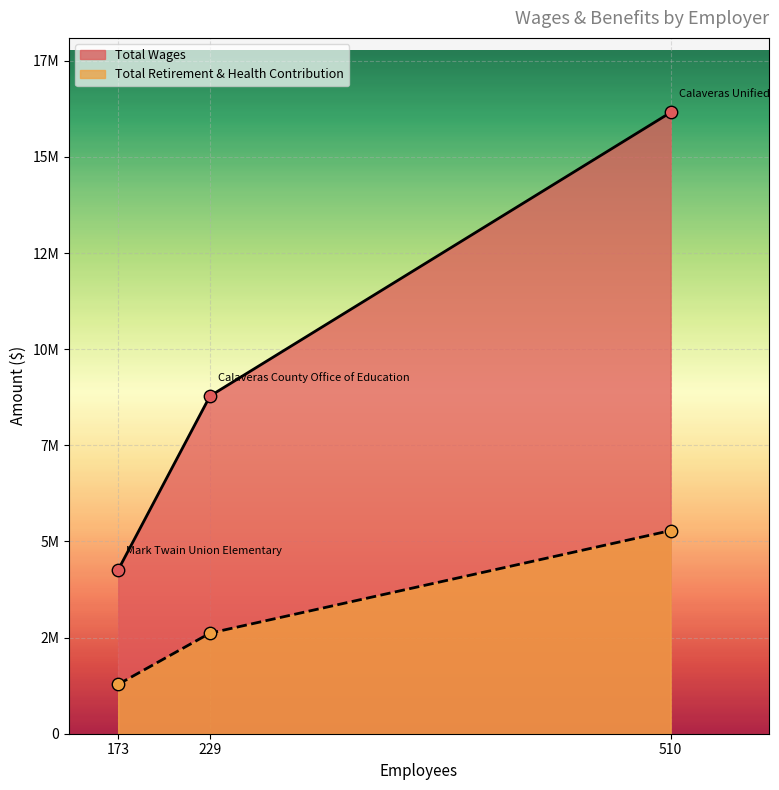

Which series has the largest Y range (max minus min)?

Total Wages